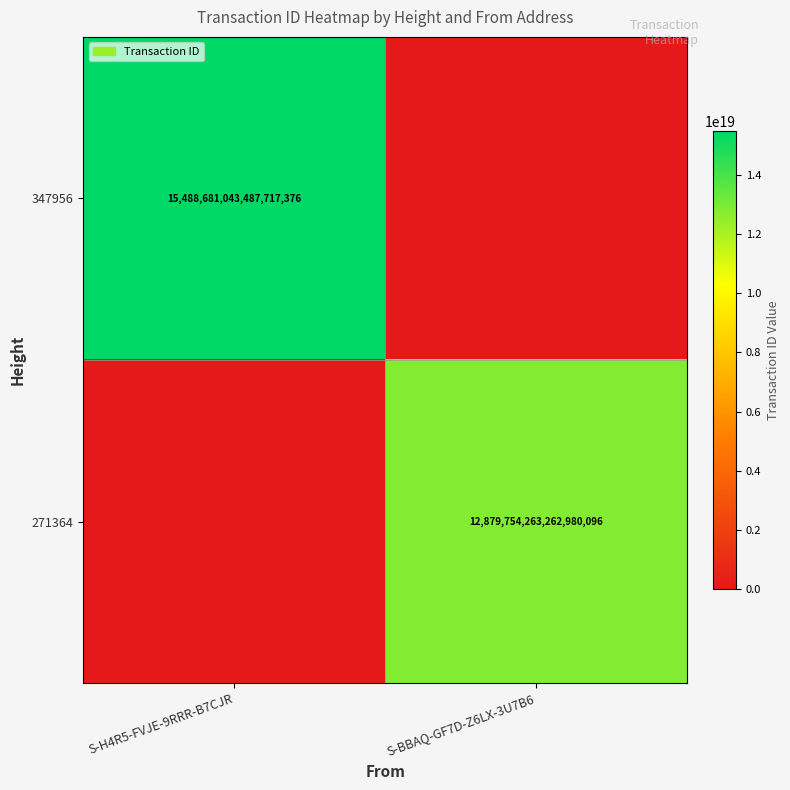

Is it true that 271364 equals 12879754263262980096 at S-BBAQ-GF7D-Z6LX-3U7B6?

True